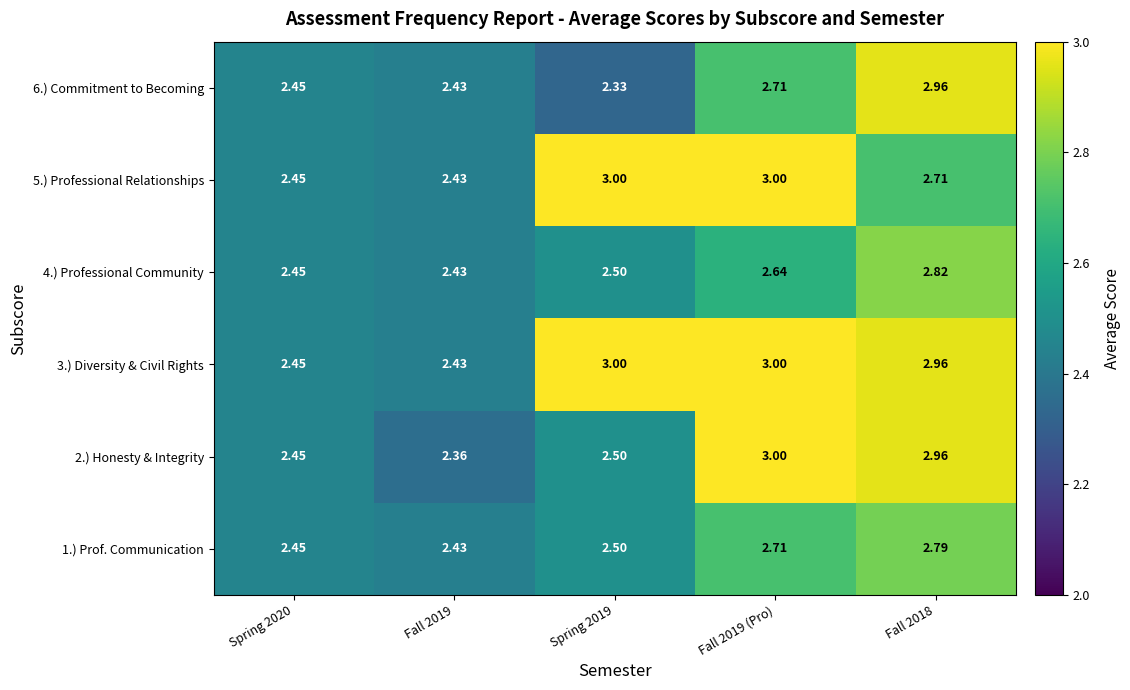

Reading left to right, what are all the values shown in this chart?

1.) Prof. Communication: Spring 2020=2.5	Fall 2019=2.4	Spring 2019=2.5	Fall 2019 (Pro)=2.7	Fall 2018=2.8
2.) Honesty & Integrity: Spring 2020=2.5	Fall 2019=2.4	Spring 2019=2.5	Fall 2019 (Pro)=3.0	Fall 2018=3.0
3.) Diversity & Civil Rights: Spring 2020=2.5	Fall 2019=2.4	Spring 2019=3.0	Fall 2019 (Pro)=3.0	Fall 2018=3.0
4.) Professional Community: Spring 2020=2.5	Fall 2019=2.4	Spring 2019=2.5	Fall 2019 (Pro)=2.6	Fall 2018=2.8
5.) Professional Relationships: Spring 2020=2.5	Fall 2019=2.4	Spring 2019=3.0	Fall 2019 (Pro)=3.0	Fall 2018=2.7
6.) Commitment to Becoming: Spring 2020=2.5	Fall 2019=2.4	Spring 2019=2.3	Fall 2019 (Pro)=2.7	Fall 2018=3.0